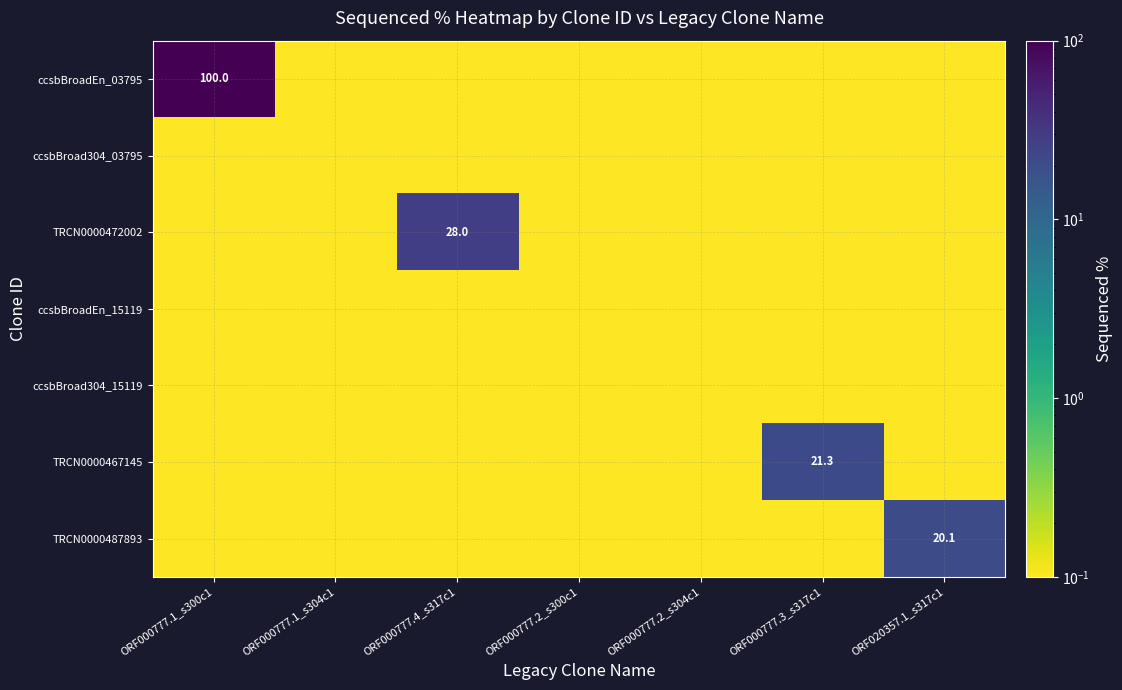

At ORF000777.2_s300c1, list the series in order from largest to smallest.

ccsbBroadEn_03795, ccsbBroad304_03795, TRCN0000472002, ccsbBroadEn_15119, ccsbBroad304_15119, TRCN0000467145, TRCN0000487893